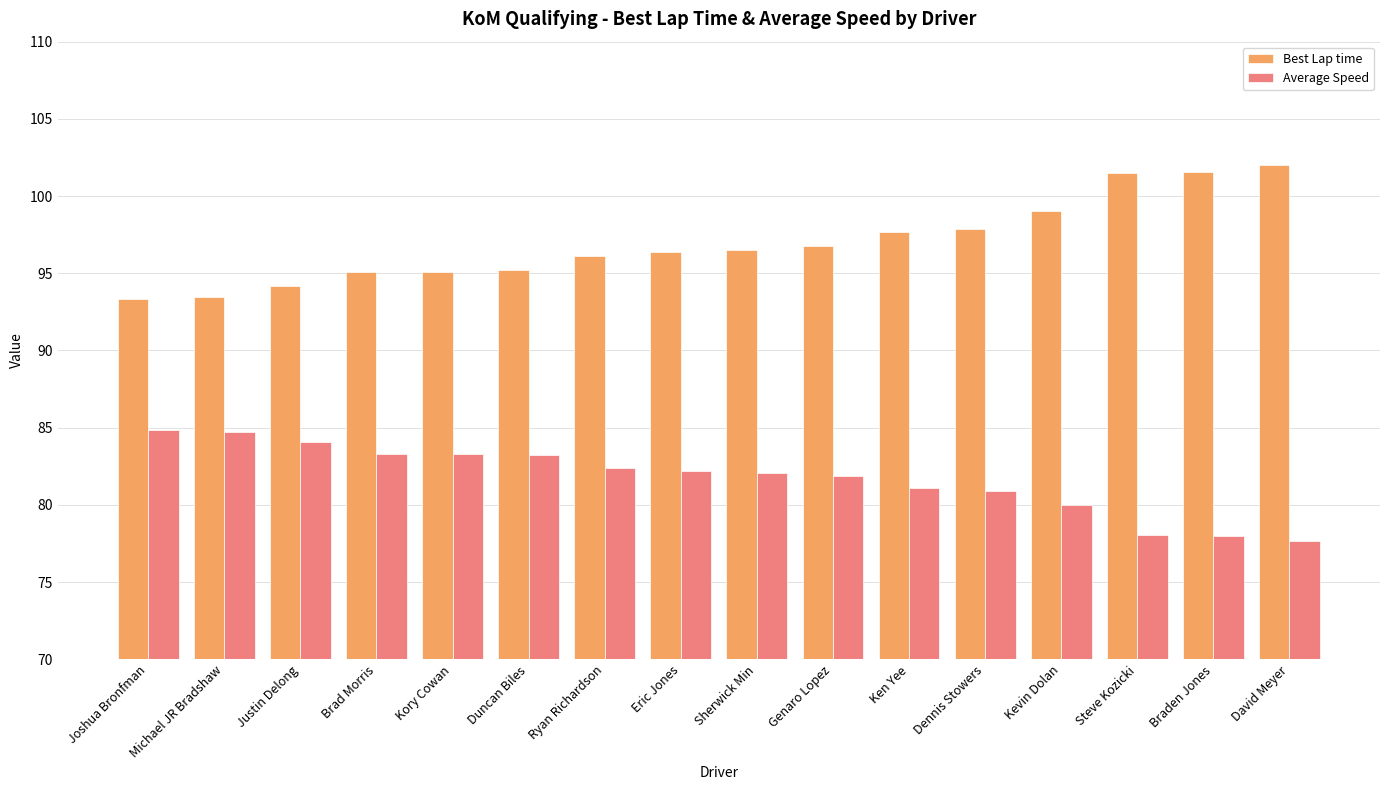

What value does the Best Lap time series have at Dennis Stowers?

97.9